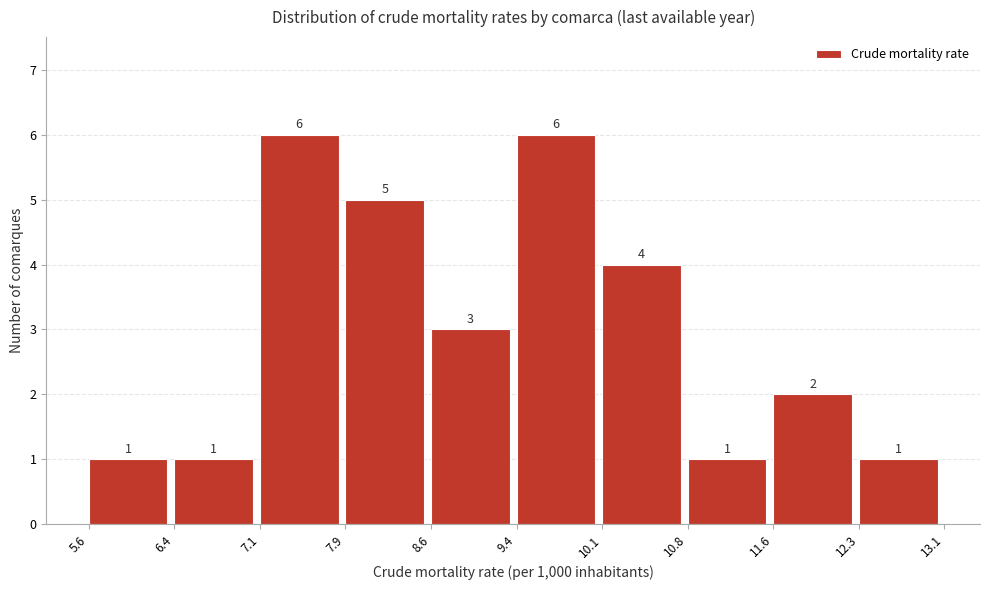

What is the height of the bar covering 11.6 to 12.3 on the x-axis?

2